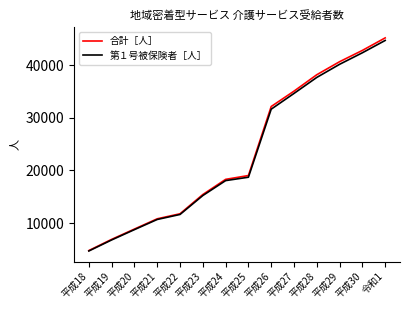

How many series are shown in this chart?

2